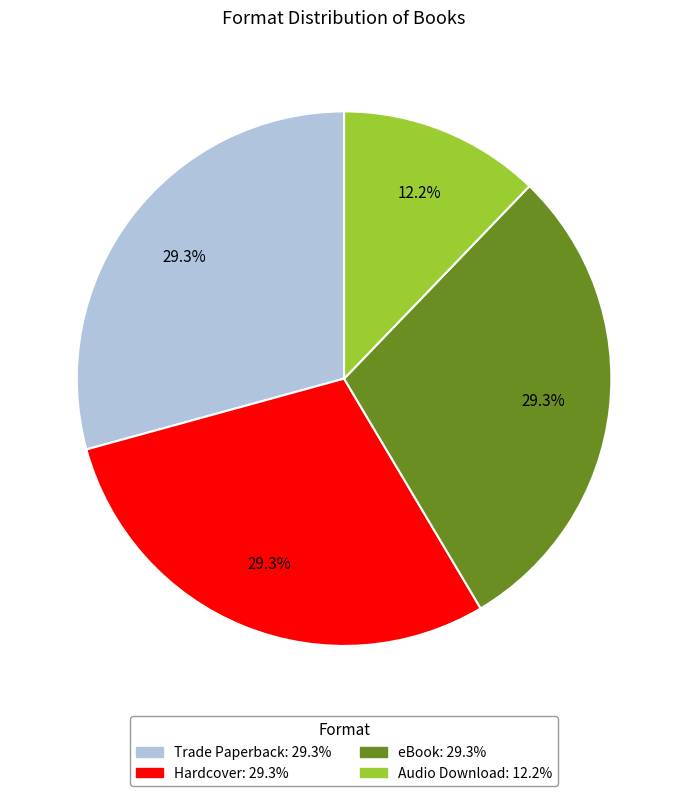

How many segments does this pie chart have?

4